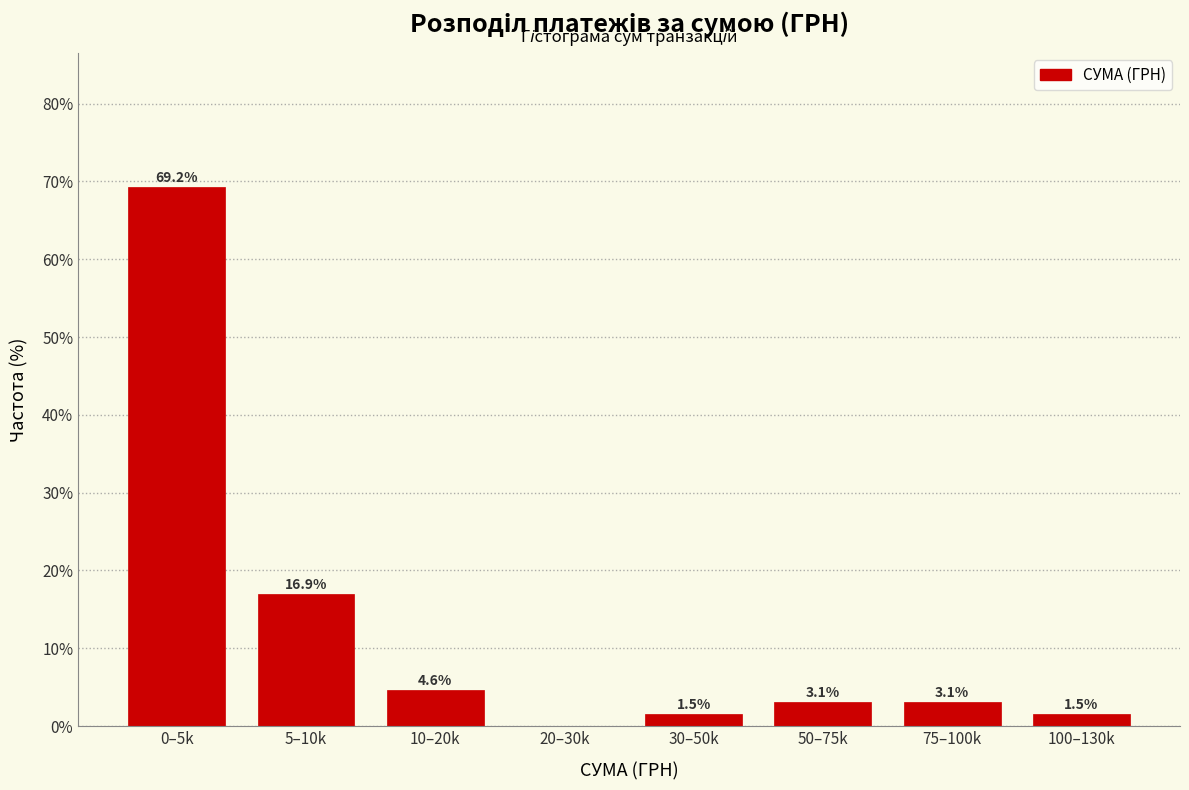

Reading right to left, what are all the values shown in this chart?

100–130k=1.5	75–100k=3.1	50–75k=3.1	30–50k=1.5	20–30k=0.0	10–20k=4.6	5–10k=16.9	0–5k=69.2